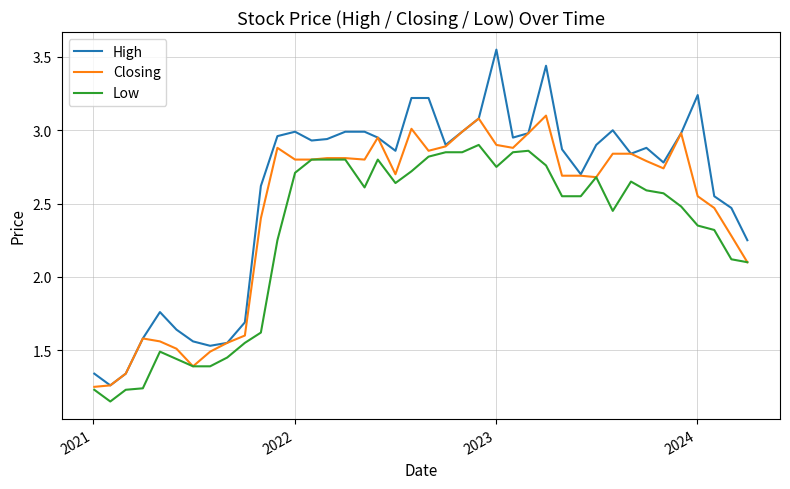

Does the chart display data point markers on the line(s)?

No